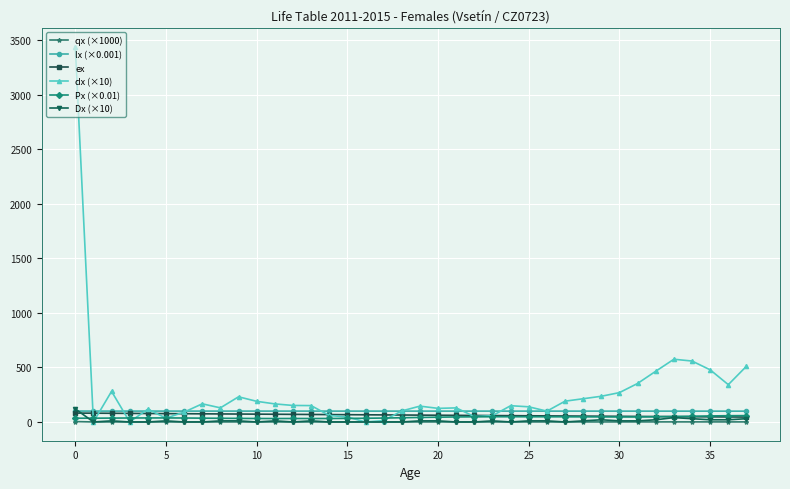

How many lines are shown in the chart?

6